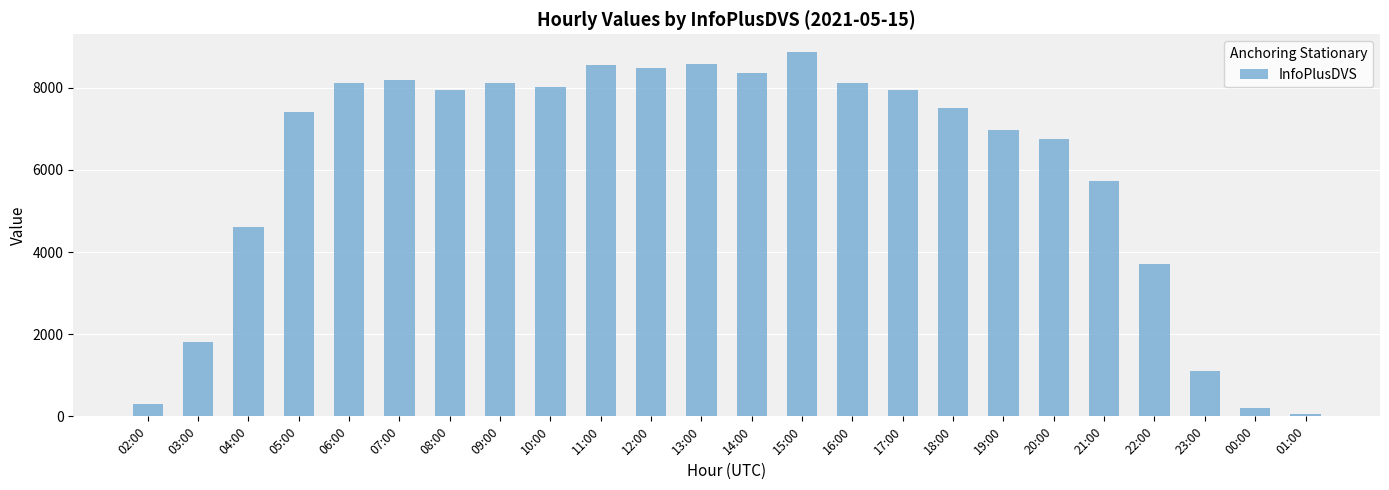

Count the number of categories in the chart.

24